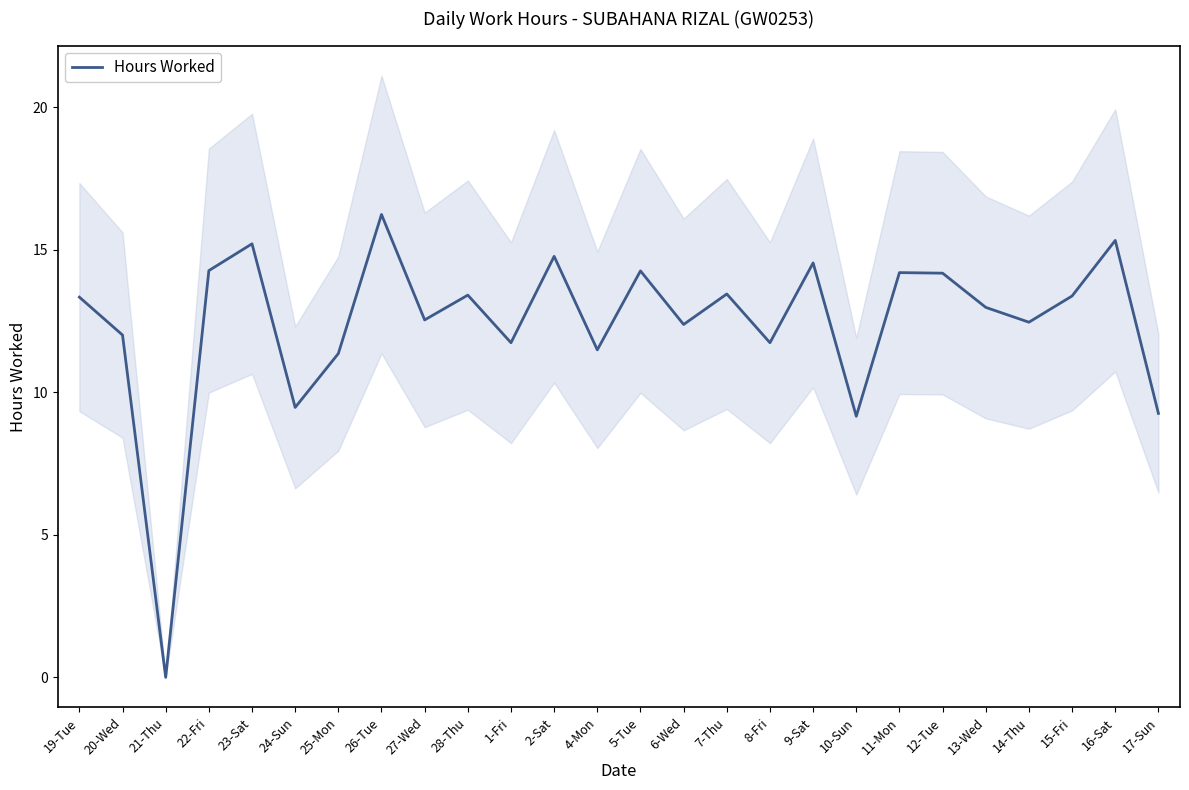

Approximately how many times larger is the value at 14-Thu compared to 24-Sun?

1.3